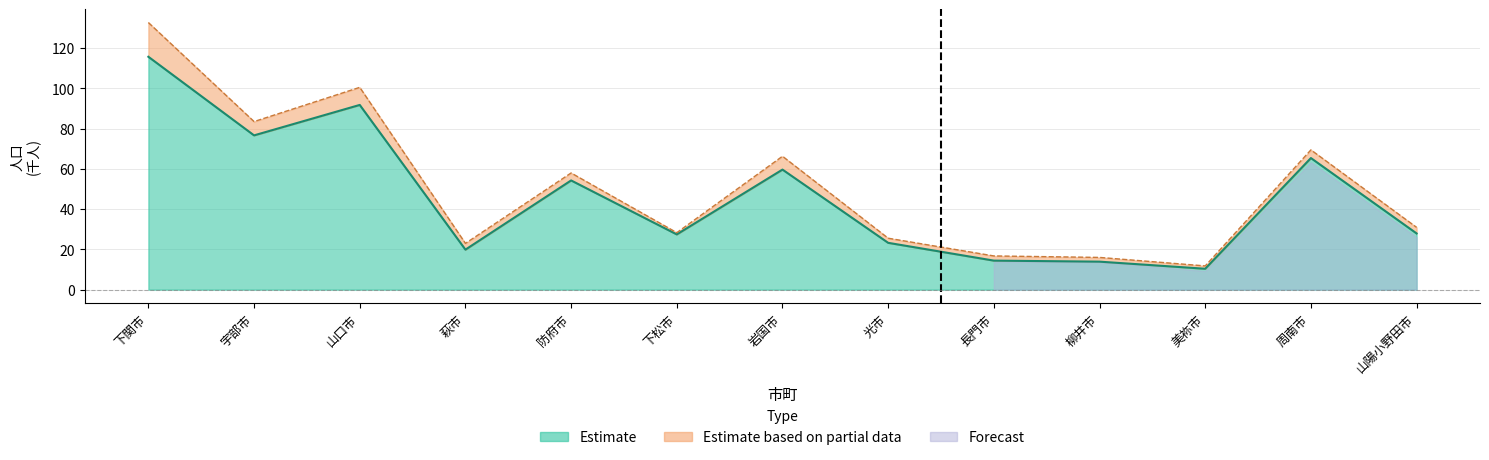

How many categories are shown in the chart?

13